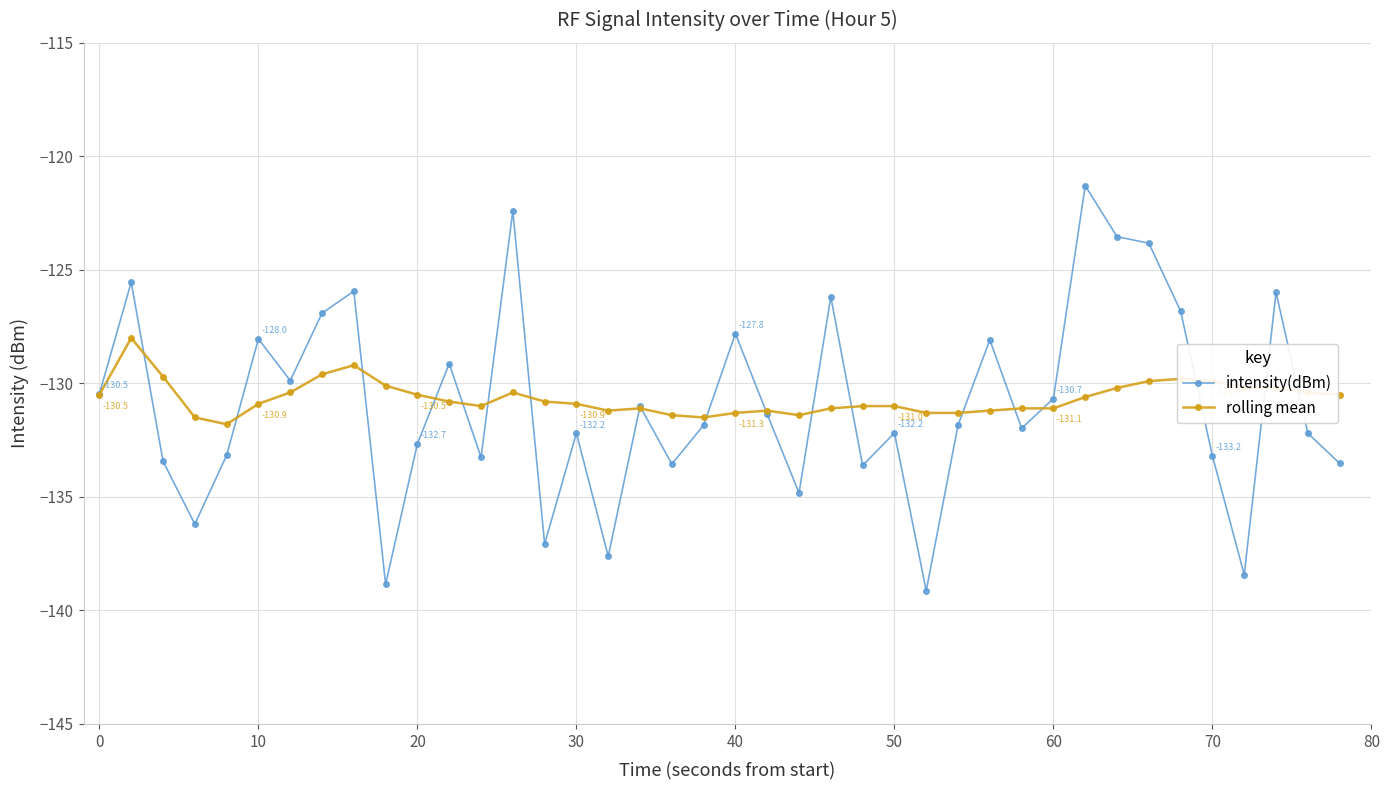

What is the greatest value displayed?

-121.3